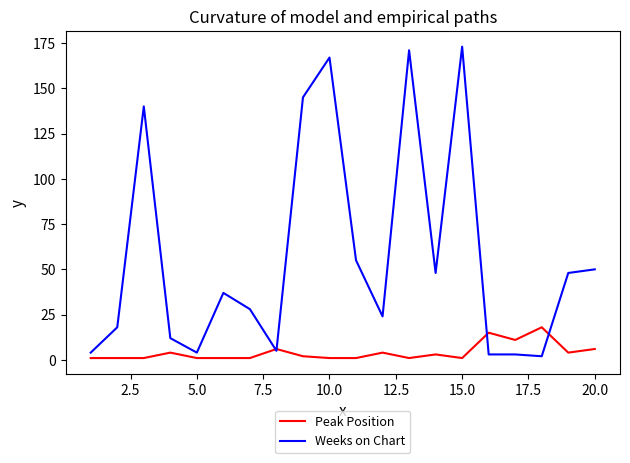

Which series has the largest total across all categories?

Weeks on Chart